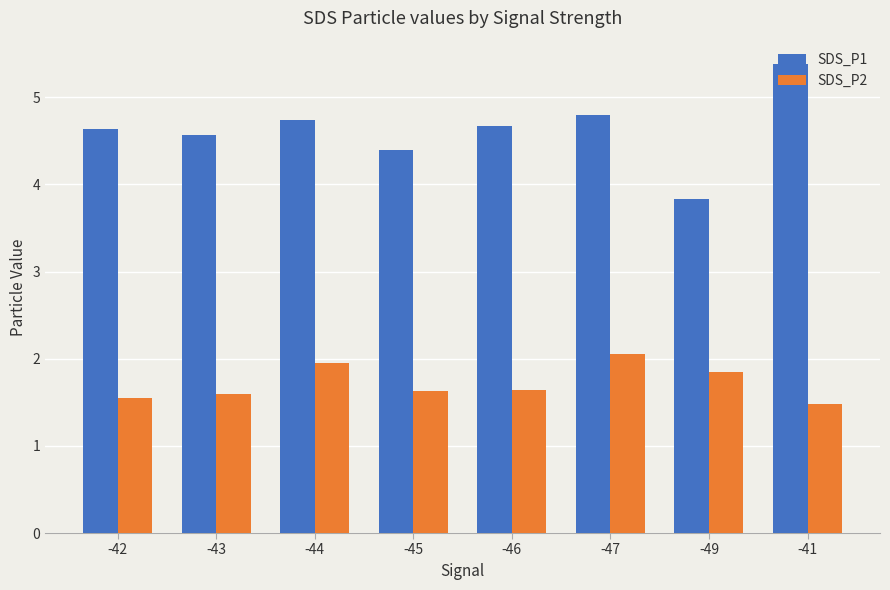

Which series has the largest total across all categories?

SDS_P1